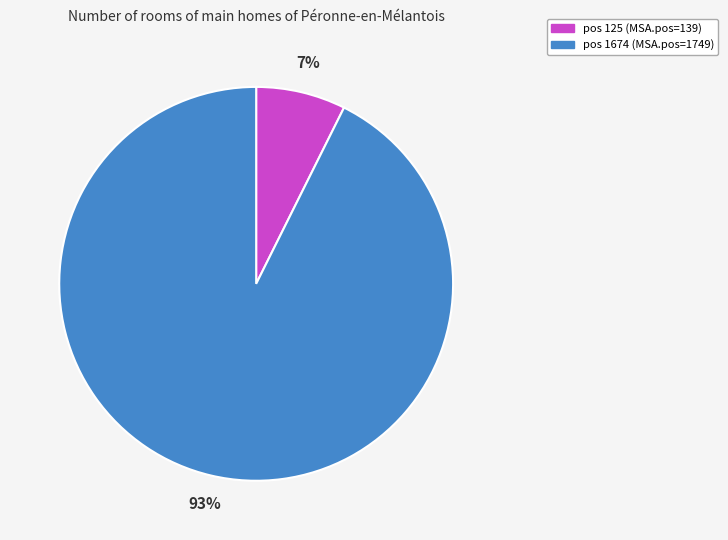

Count the number of slices in the pie.

2